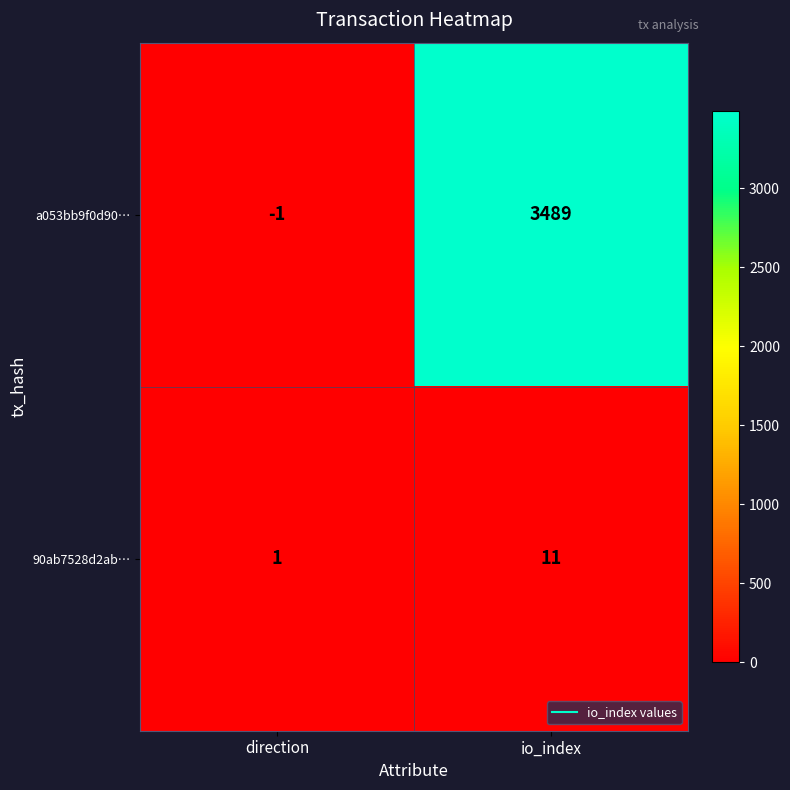

How many values in a053bb9f0d90… are below zero?

1